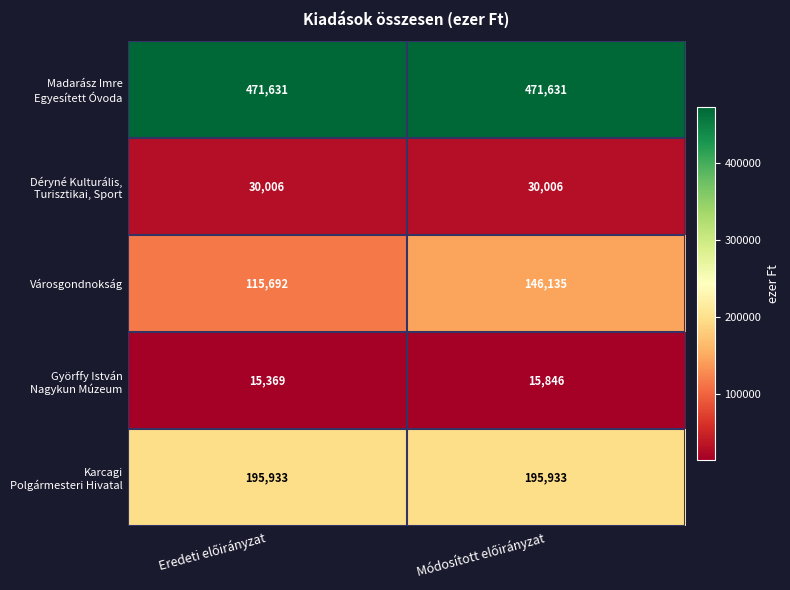

Which series has the largest range (max minus min)?

Városgondnokság